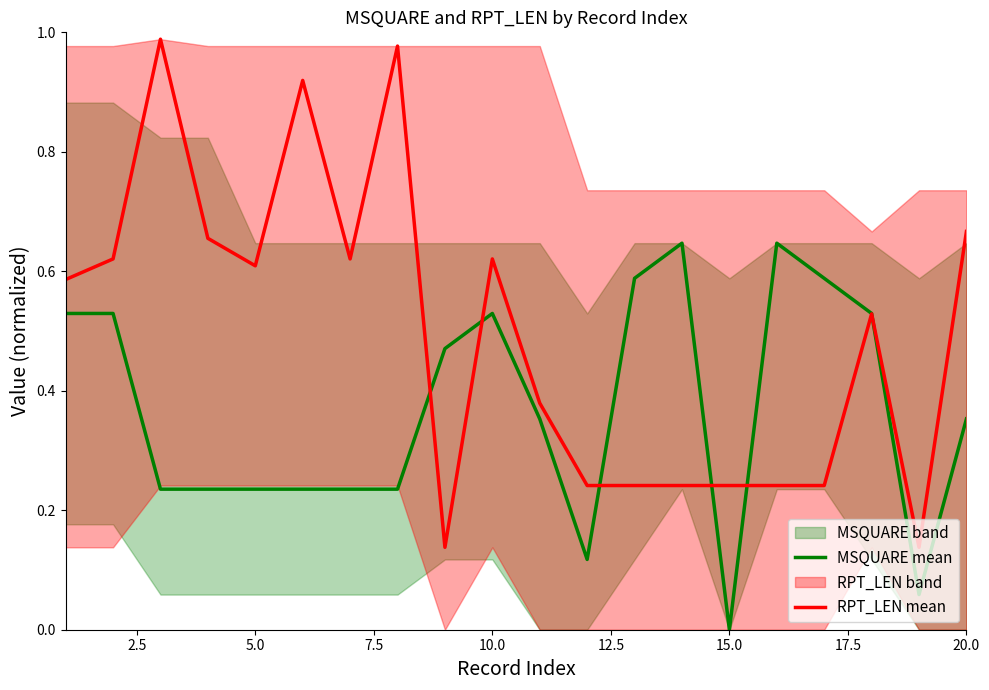

The RPT_LEN mean series shows 0.6 at 5.0. True or false?

True